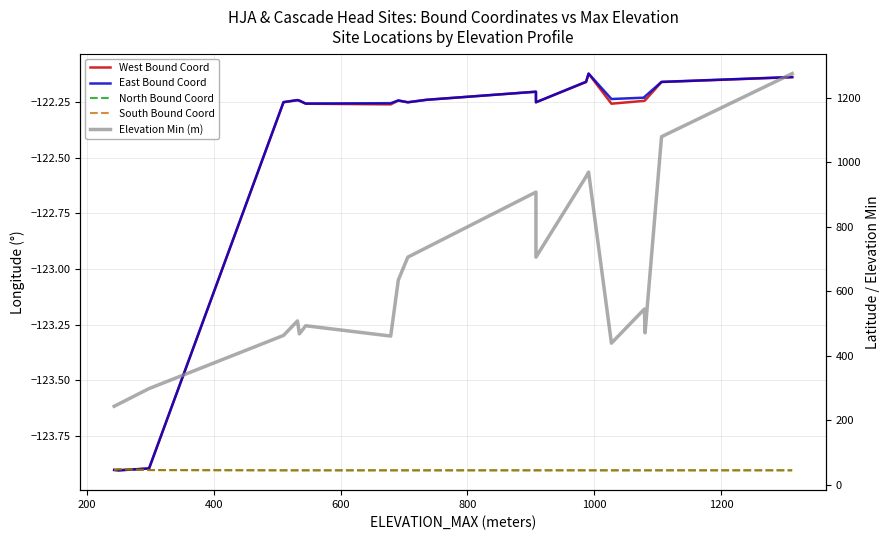

True or false: NORTH_BOUND_COORD_decdeg and WEST_BOUND_COORD_decdeg intersect in this chart.

False